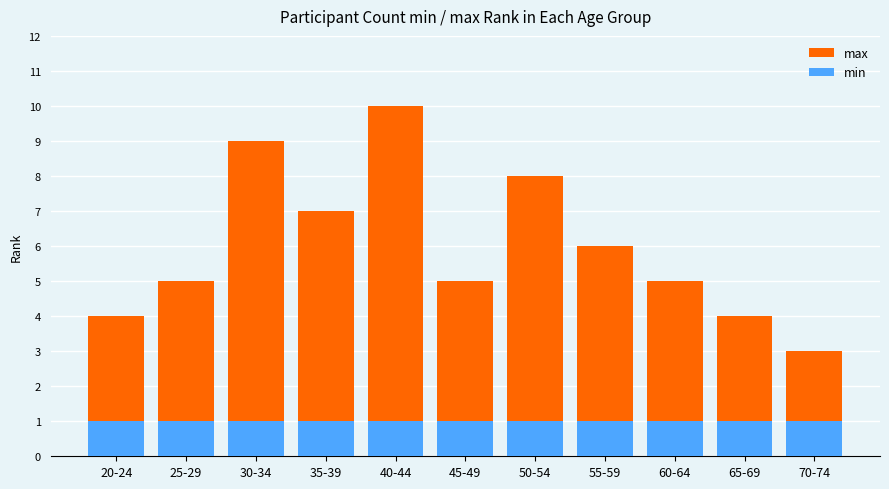

How many bars are there in each group?

2